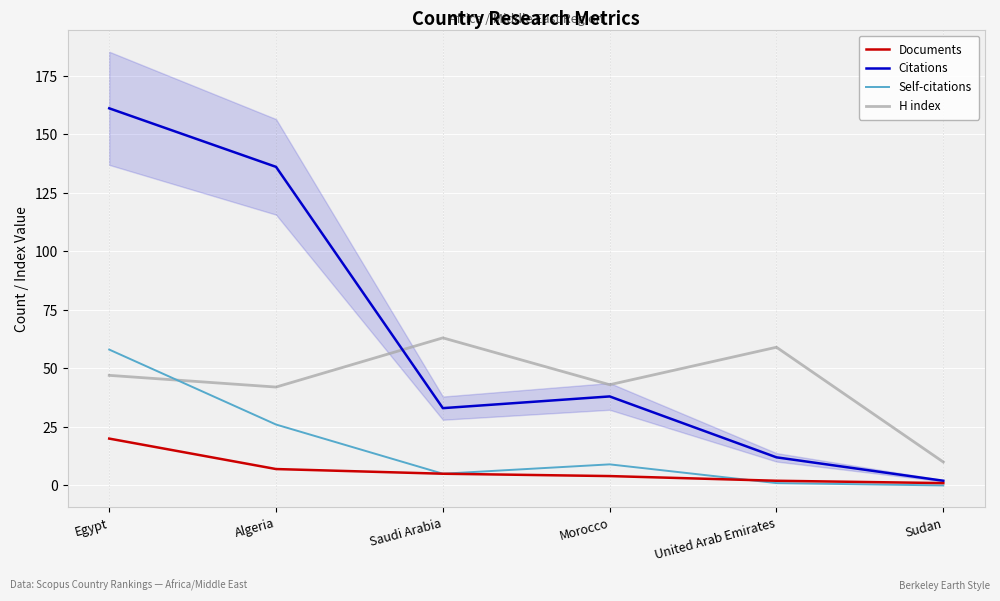

List the series in order of their overall mean, highest first.

Citations, H index, Self-citations, Documents